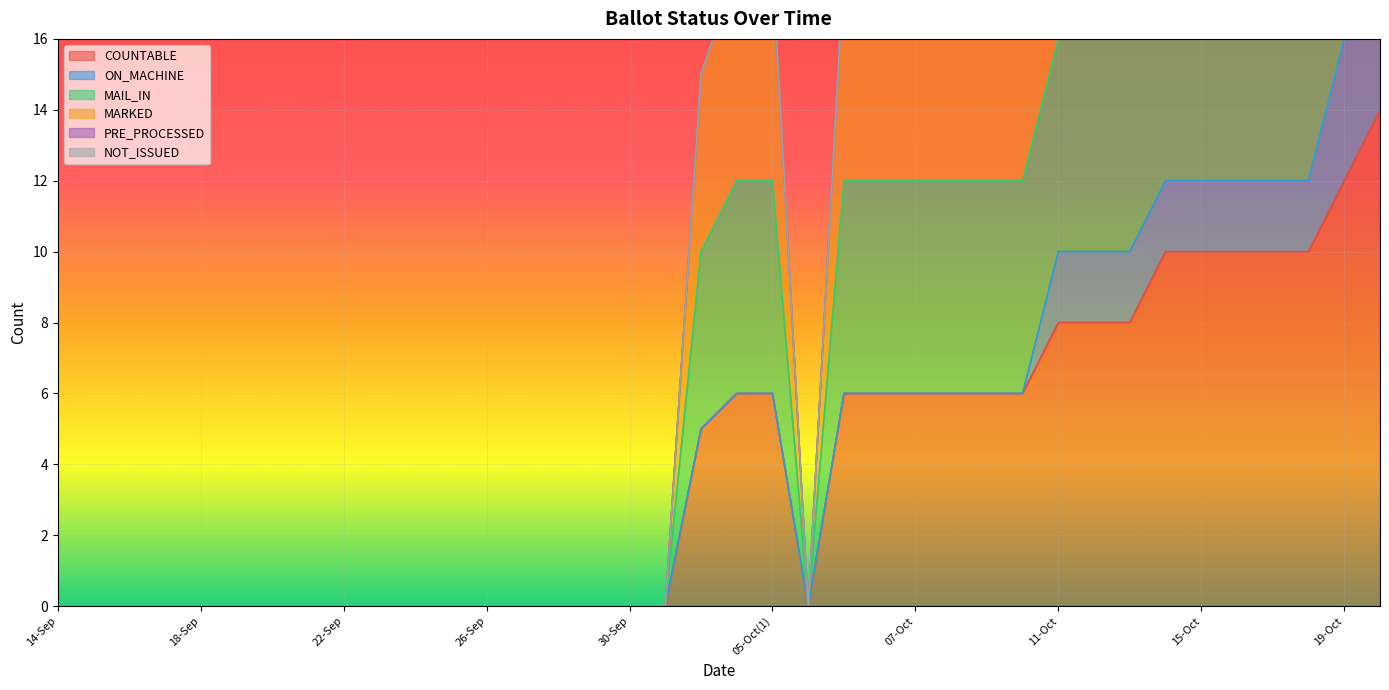

Is the value of COUNTABLE at 21-Sep greater than the value of MARKED at 24-Sep?

No